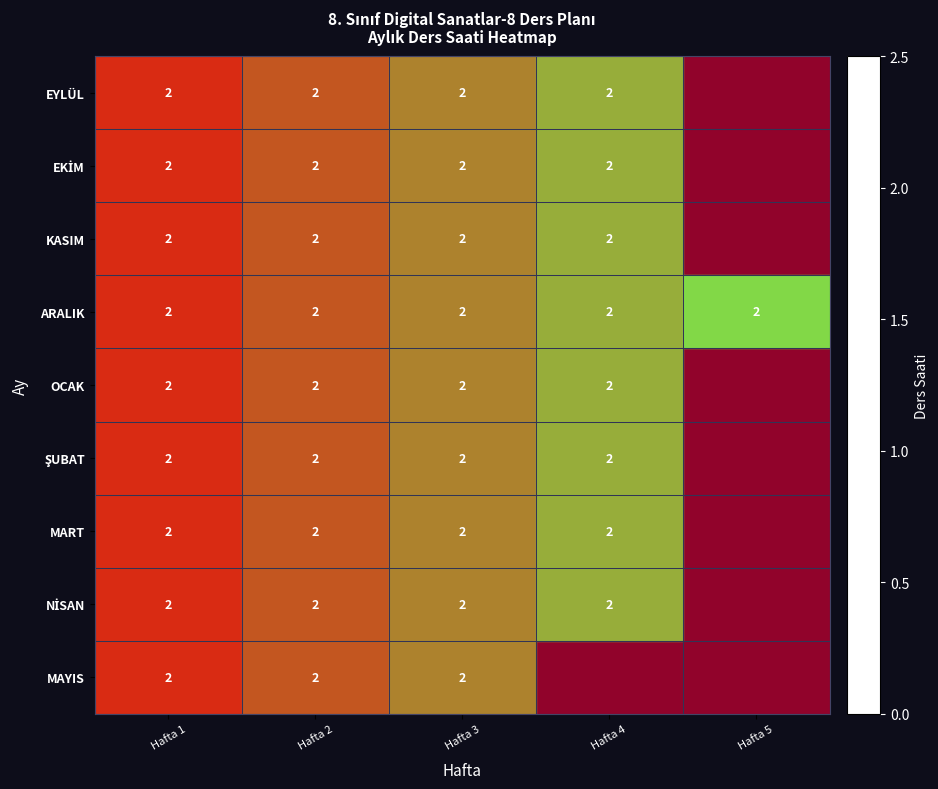

What is the difference between the second highest and minimum values in the EYLÜL series?

2